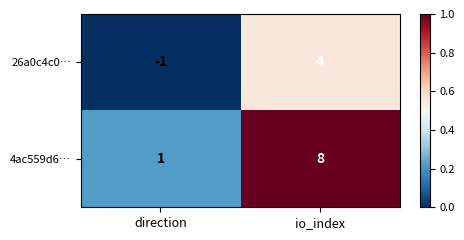

List the labels in order of 26a0c4c0… value, smallest first.

direction, io_index